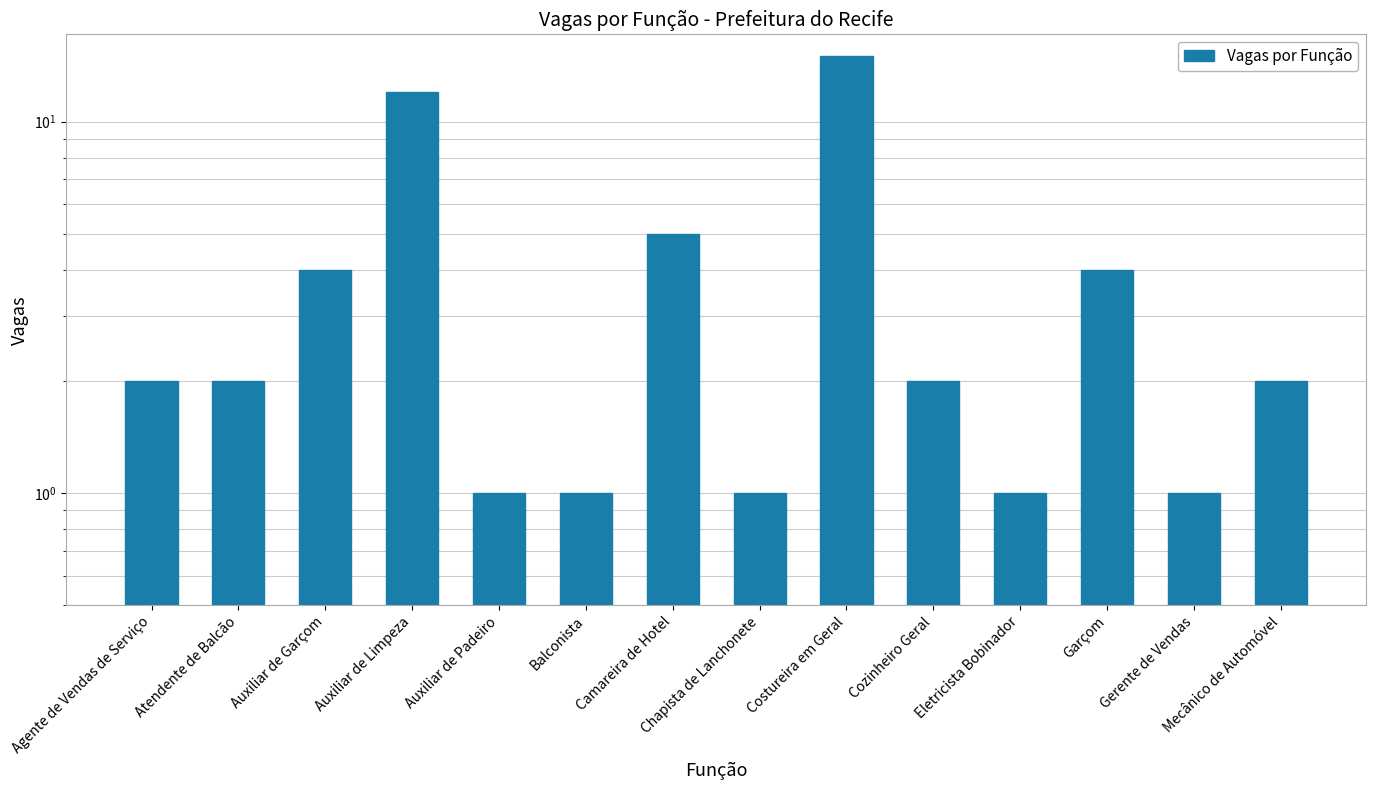

The chart shows a value of 1 at Chapista de Lanchonete. True or false?

True